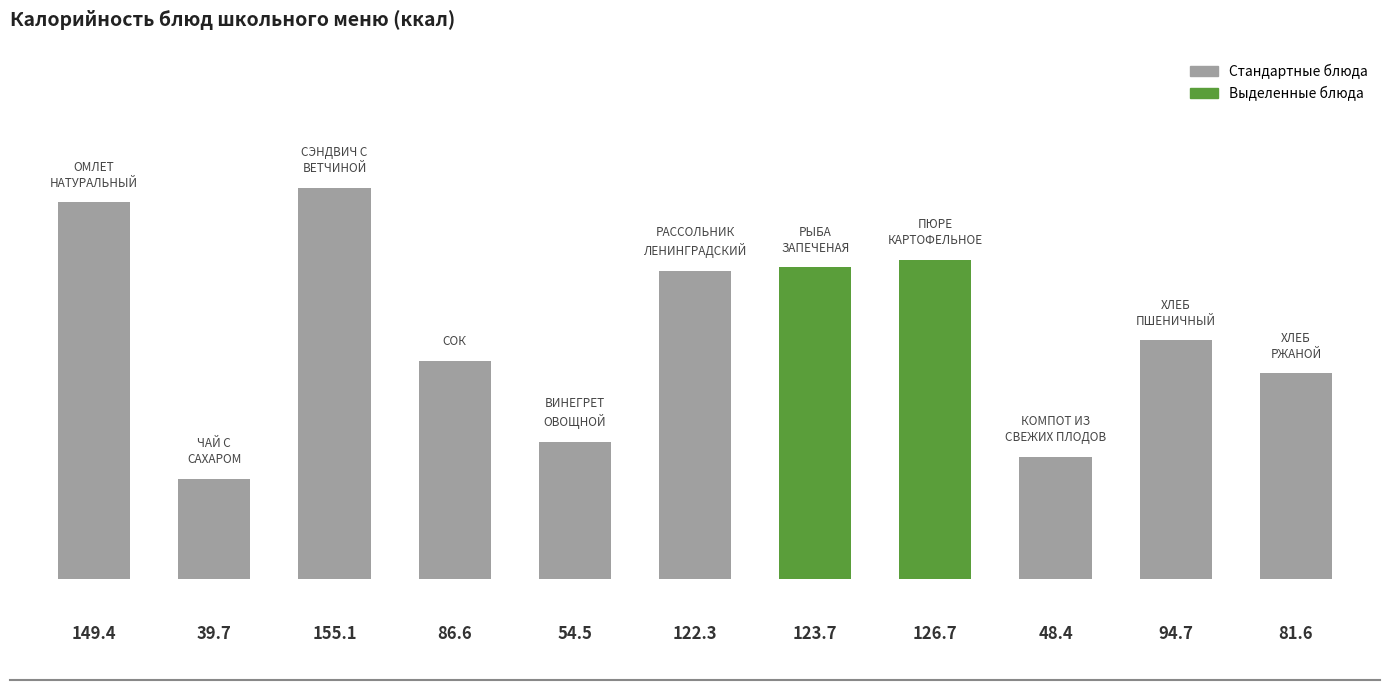

Between СОК and КОМПОТ ИЗ
СВЕЖИХ ПЛОДОВ, which is larger?

СОК